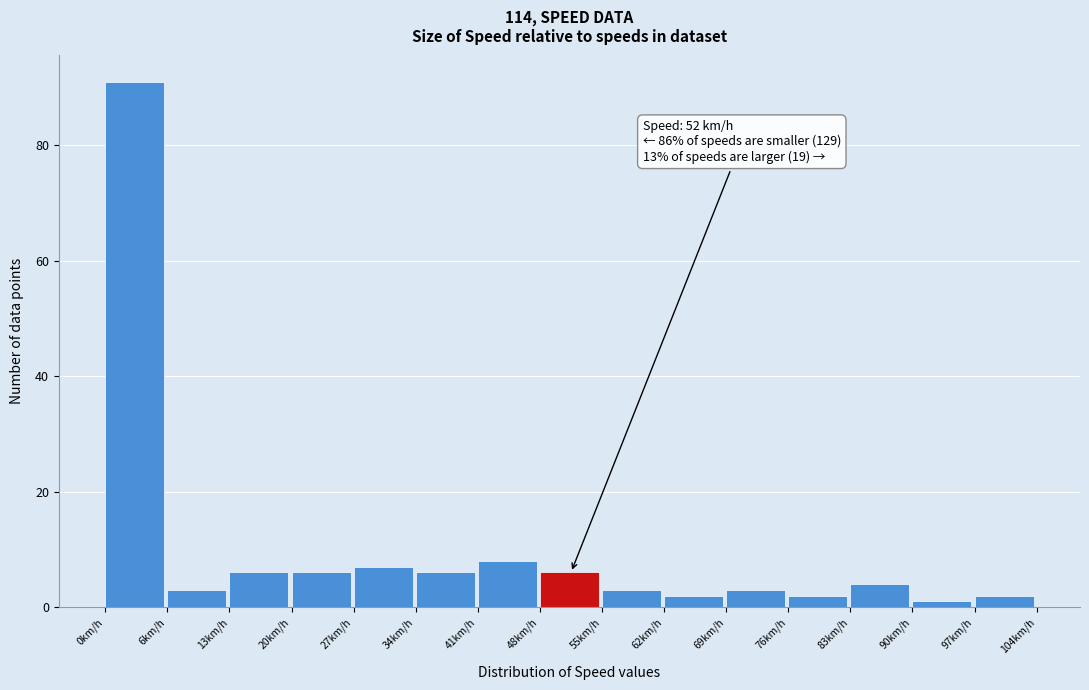

Over which range of the x-axis is the bar tallest?

0 to 7